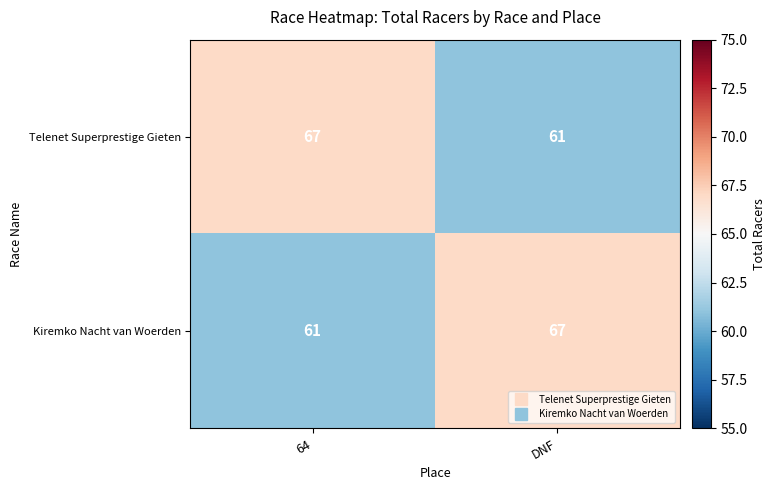

What is the spread (max minus min) of values at 64?

6